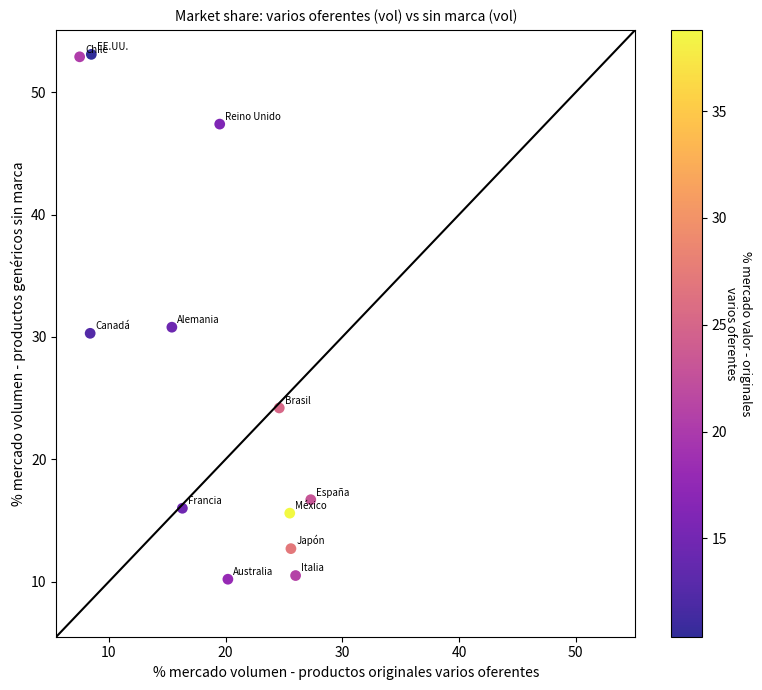

What is the range of X values (max minus min)?

19.8